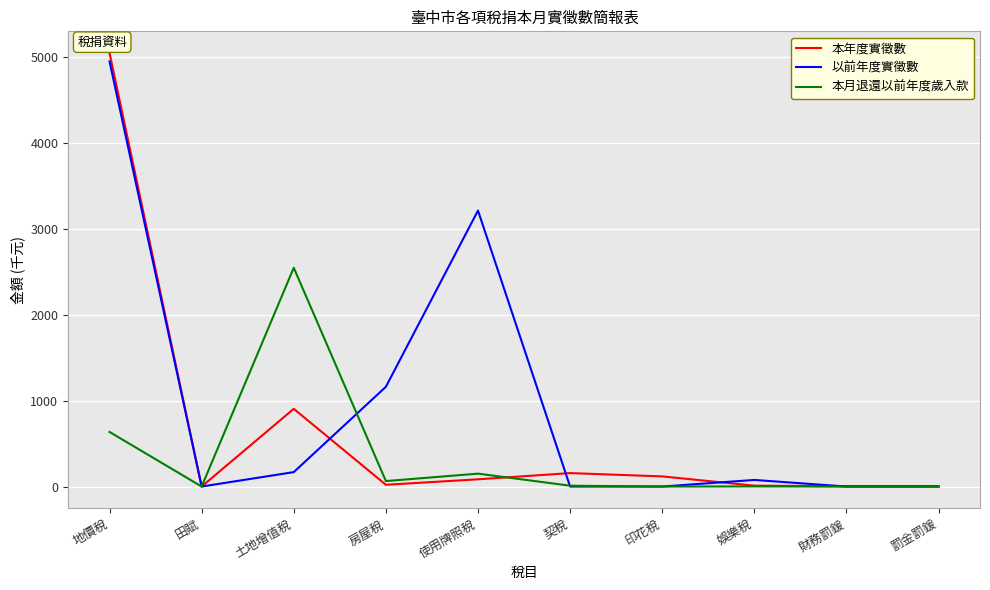

Is it true that 以前年度實徵數 equals -2606.0 at 罰金罰鍰?

False